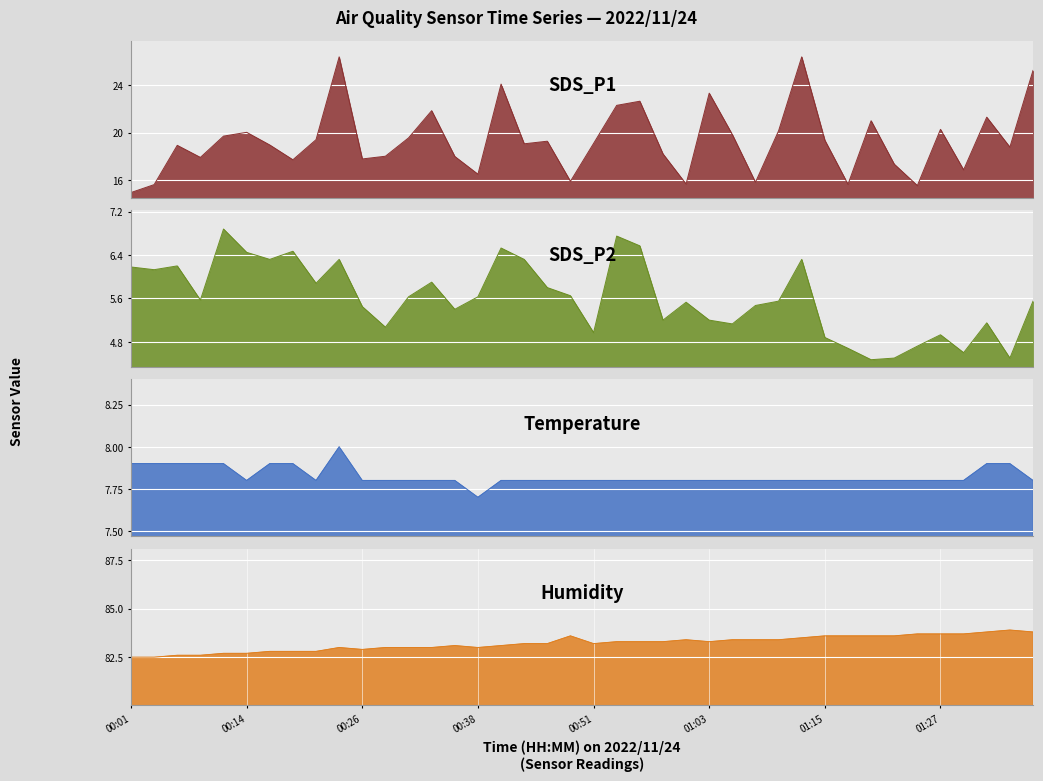

What is the minimum value shown in the chart?

4.5